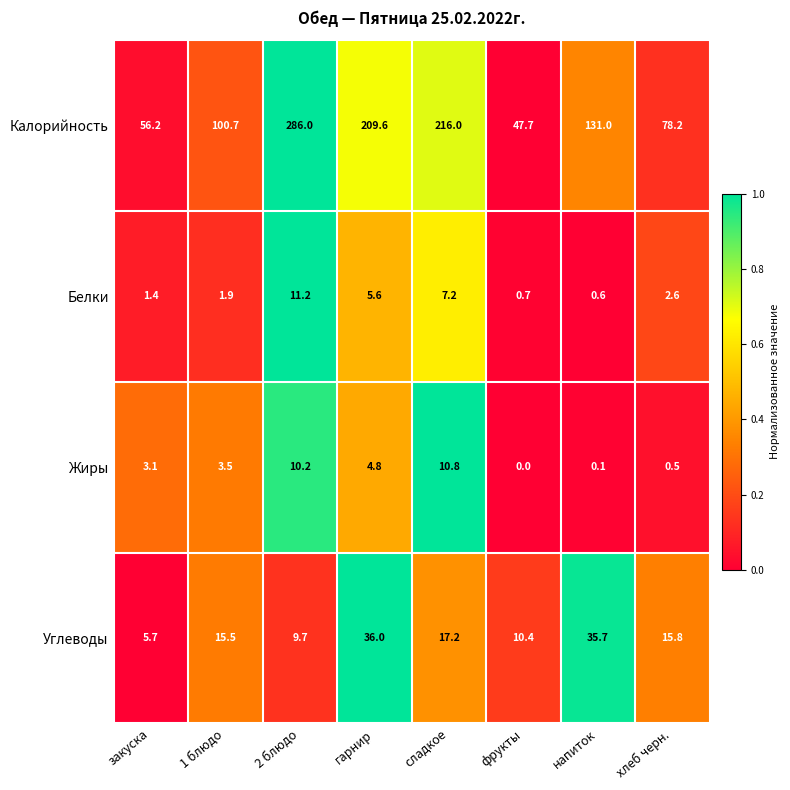

Rank the series by their maximum value, from lowest to highest.

Жиры, Белки, Углеводы, Калорийность